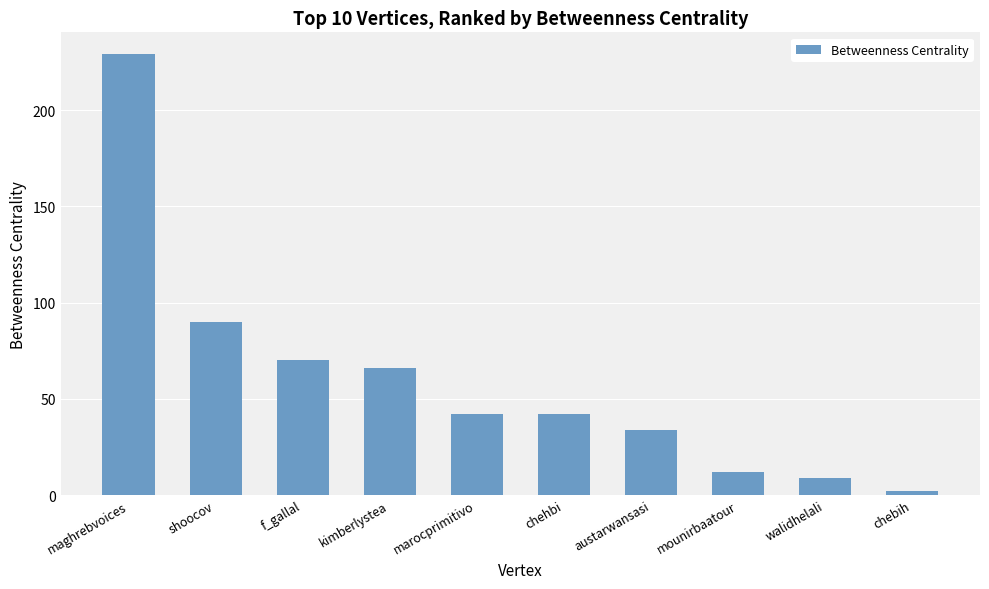

Where is the data nearest to the value 115?

shoocov